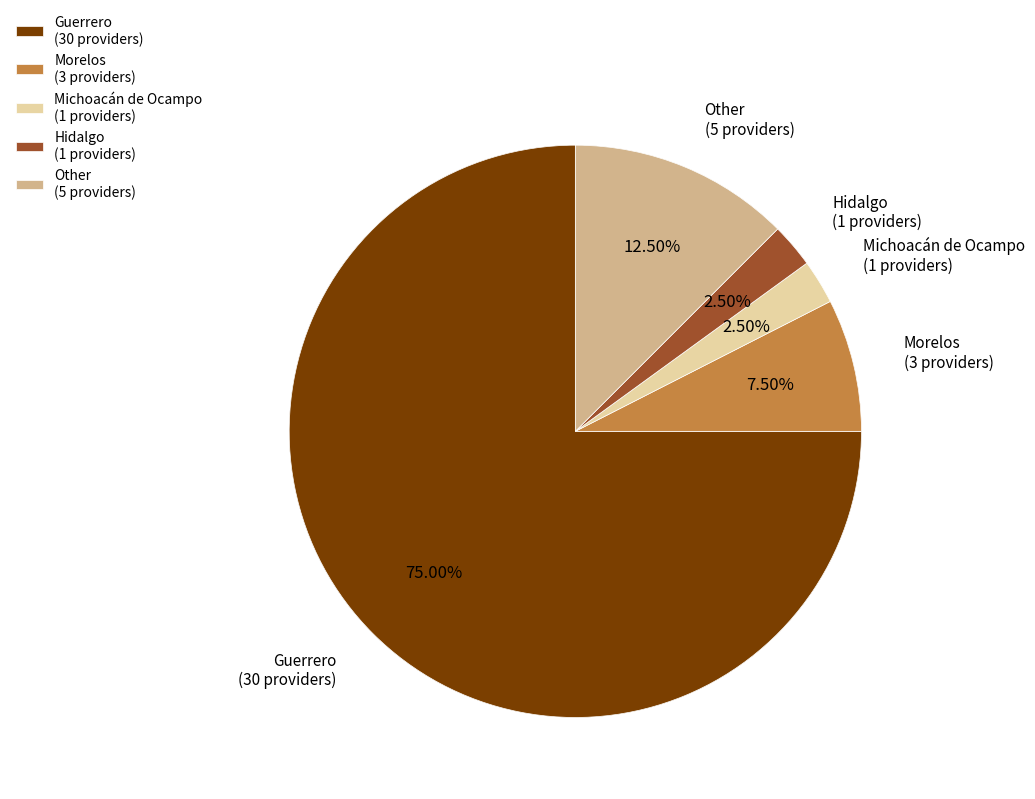

What is the largest slice in the pie chart?

Guerrero